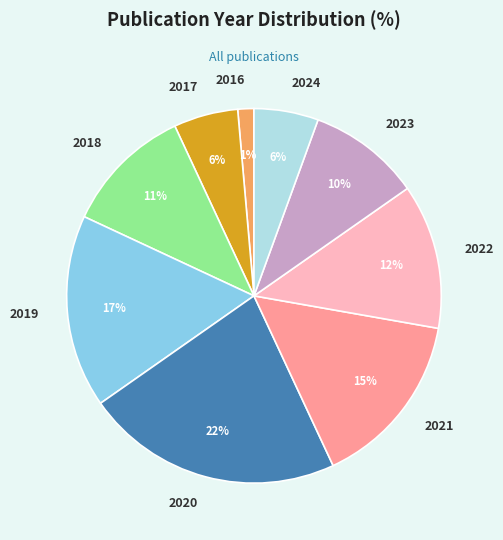

How many slices are in this pie chart?

9